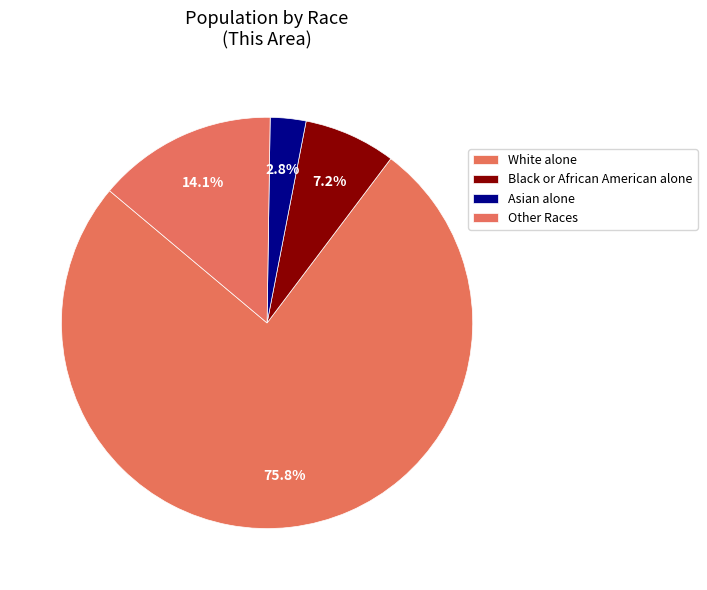

What is the majority slice?

White alone